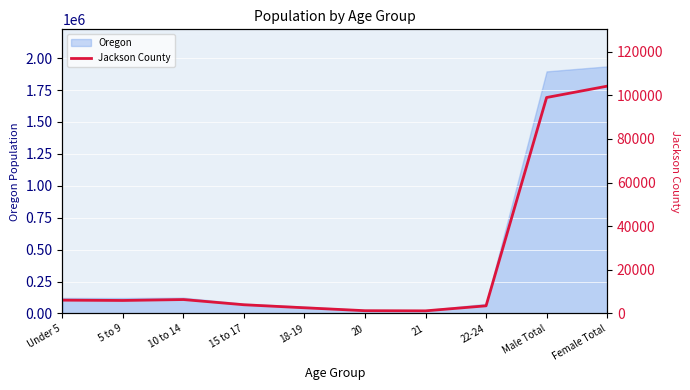

Rank the categories by value from lowest to highest.

21, 20, 18-19, 22-24, 15 to 17, 5 to 9, Under 5, 10 to 14, Male Total, Female Total